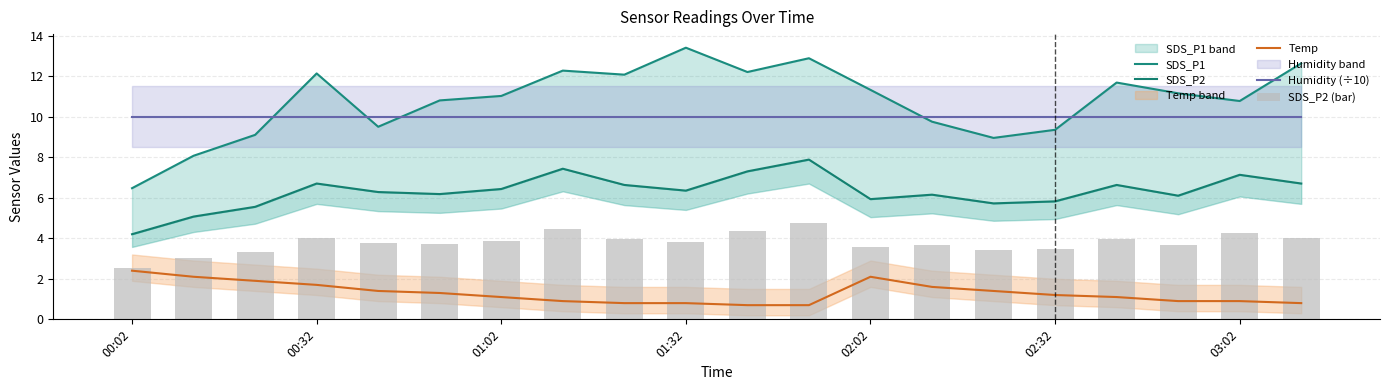

What is the difference between the SDS_P2 (bar) values at 11 and 8?

0.8